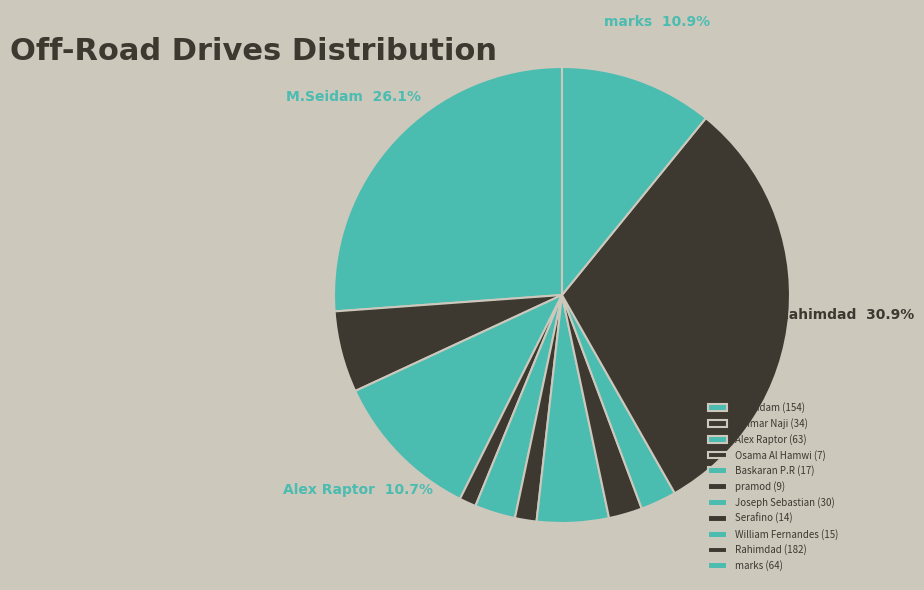

To the nearest percent, what portion does Joseph Sebastian represent?

5%